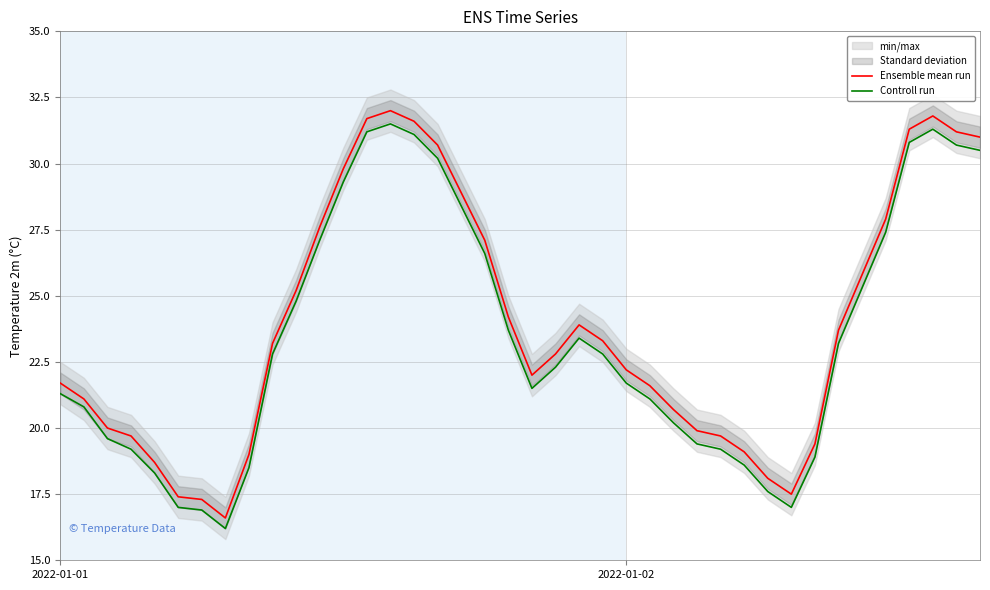

Where does the Controll run series first go above 22?

9